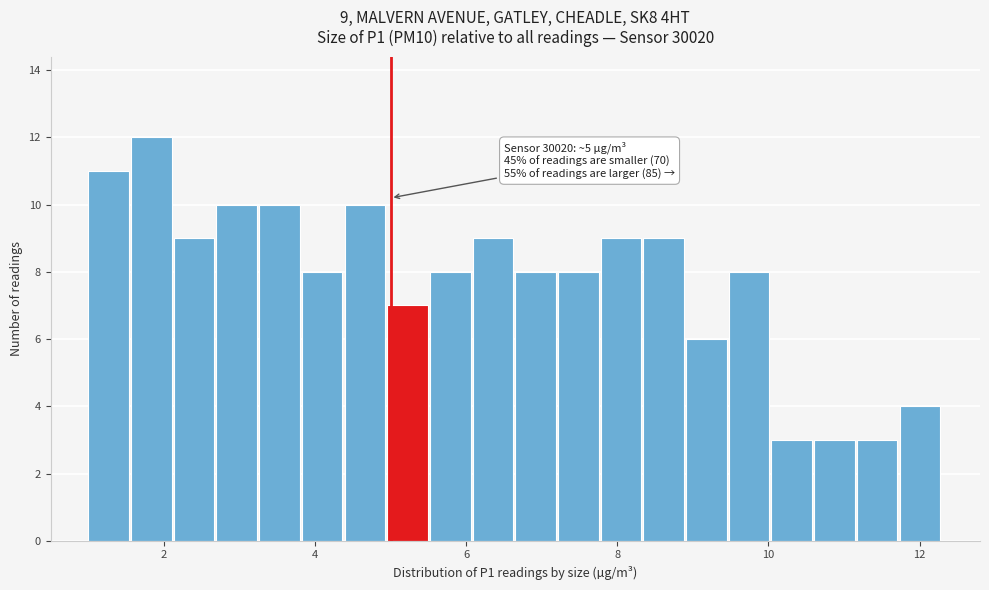

Read against the x-axis, roughly where is the centre of the tallest bar?

1.8